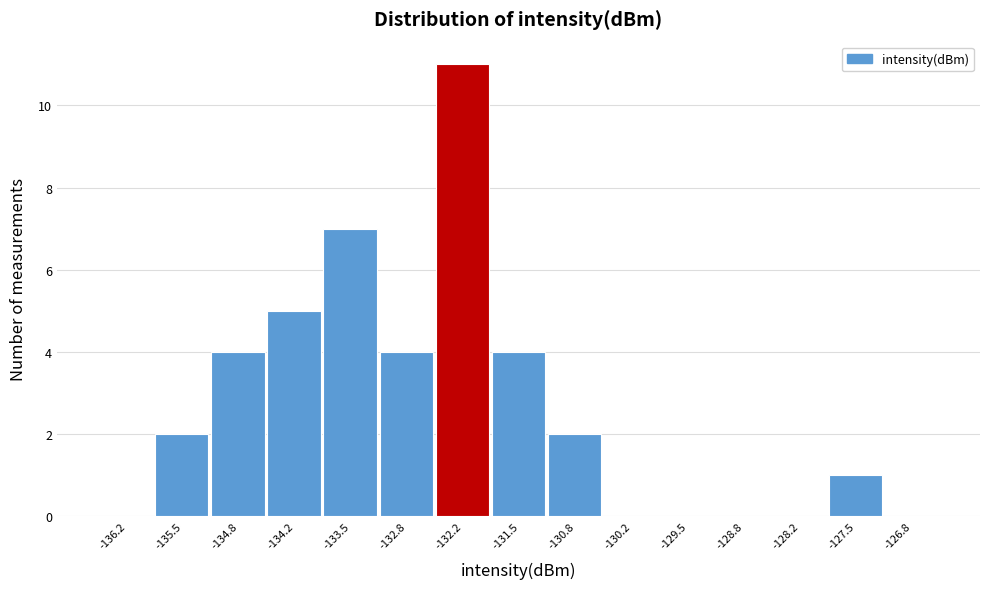

Reading left to right, transcribe this chart: for each bar, give the range it covers on the x-axis and its height. Neither the bar edges nor the heights are printed on the chart, so give them approximately, as read against the axes.

-136.5 to -135.8: 0
-135.8 to -135.2: 2
-135.2 to -134.5: 4
-134.5 to -133.8: 5
-133.8 to -133.2: 7
-133.2 to -132.5: 4
-132.5 to -131.8: 11
-131.8 to -131.2: 4
-131.2 to -130.5: 2
-130.5 to -129.8: 0
-129.8 to -129.2: 0
-129.2 to -128.5: 0
-128.5 to -127.8: 0
-127.8 to -127.2: 1
-127.2 to -126.5: 0